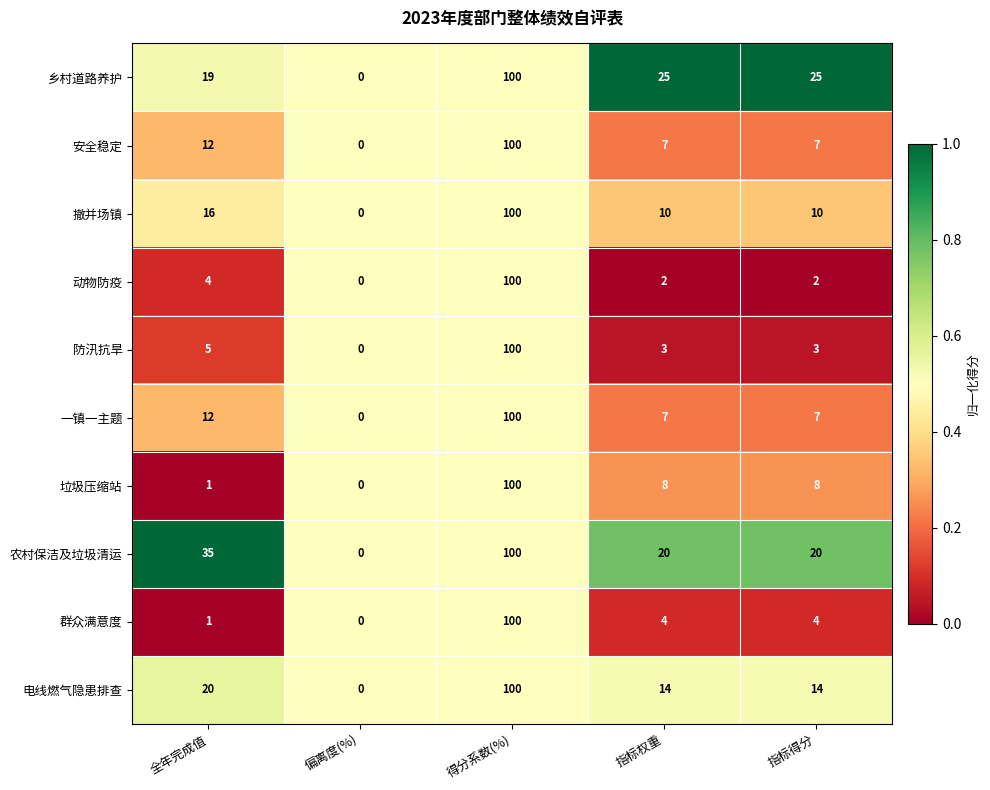

The value of 安全稳定 at 全年完成值 is 20. True or false?

False